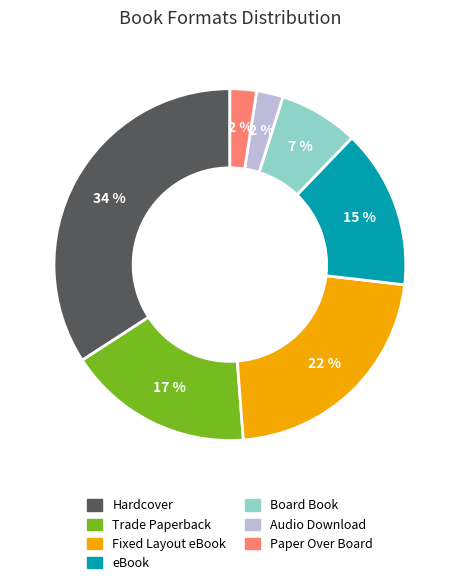

How many segments does this pie chart have?

7